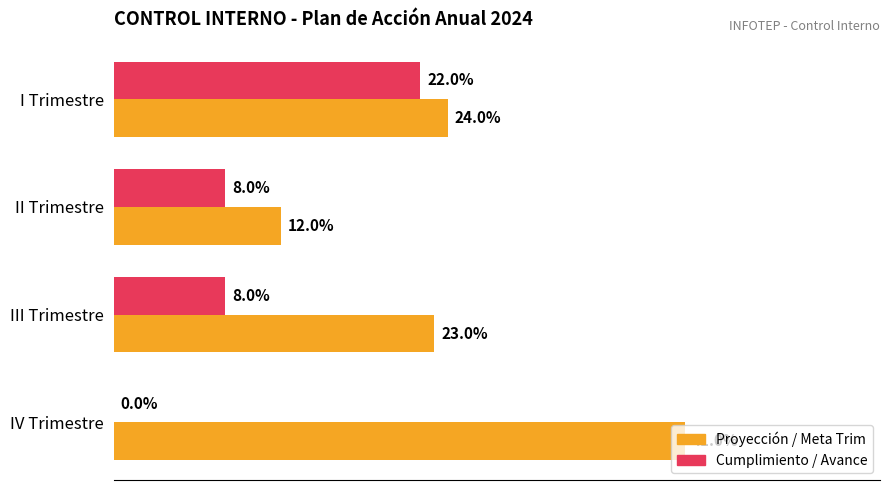

What are all the series names shown in the legend?

Proyección / Meta Trim, Cumplimiento / Avance